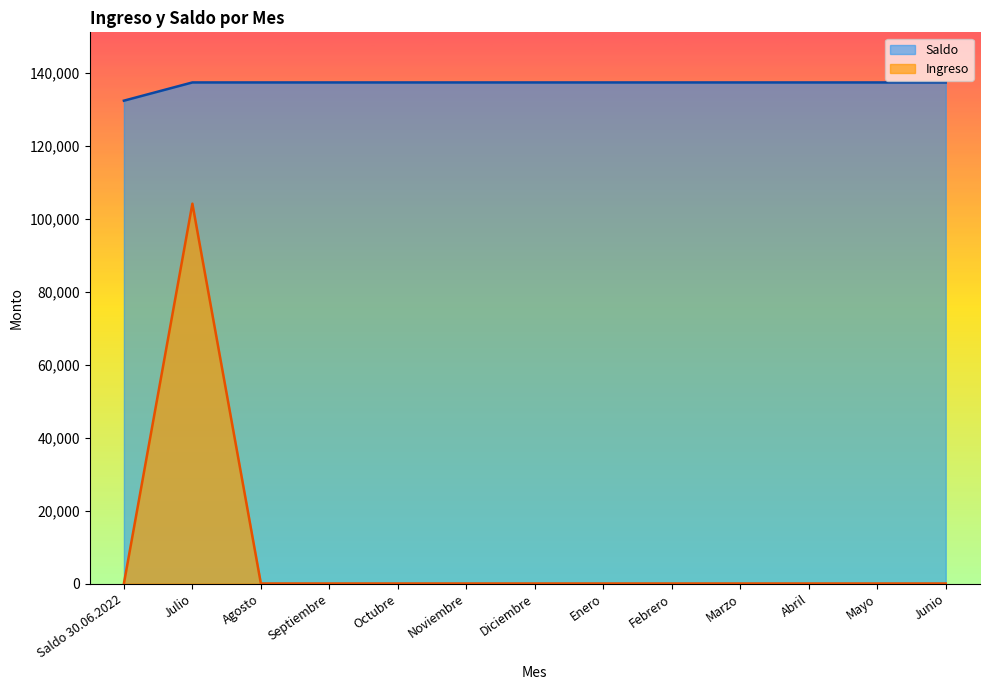

At which label does Saldo first exceed 137319?

Julio